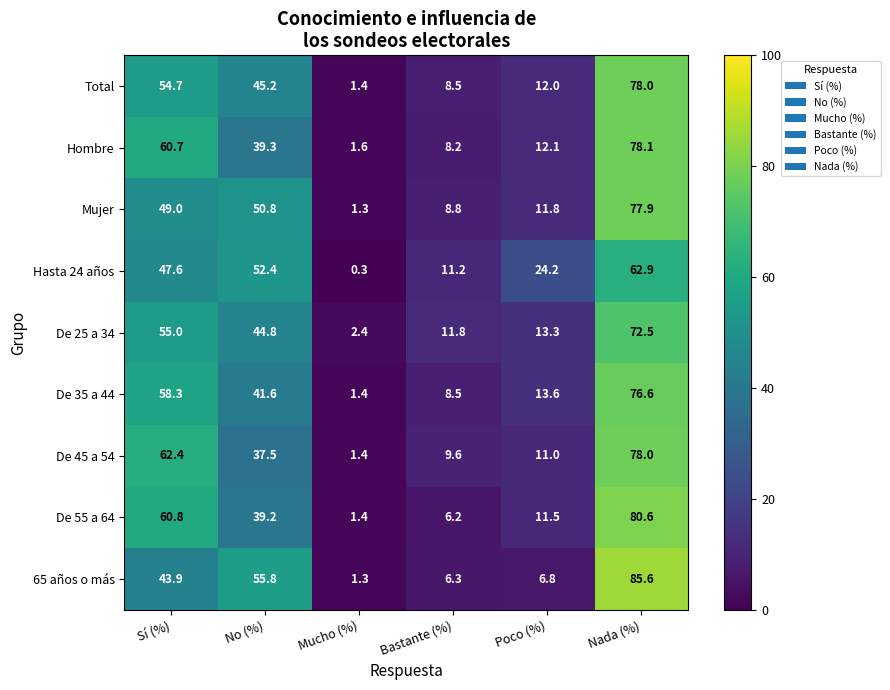

What is the difference between the second highest and second lowest values in the 65 años o más series?

49.5